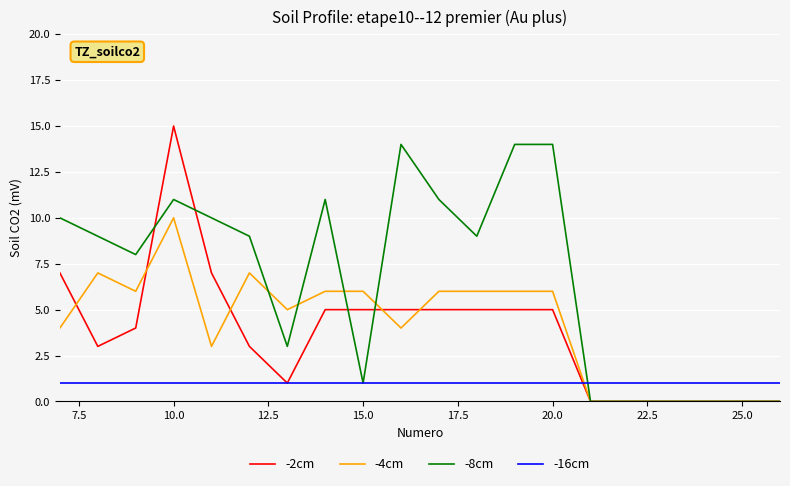

Which series has the widest spread of values?

-2cm